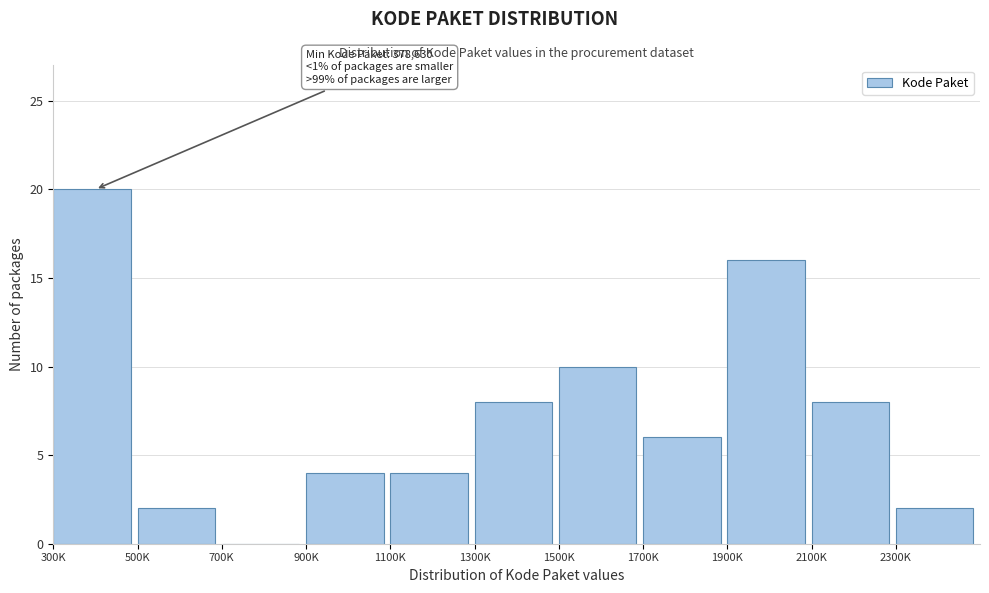

Reading left to right, list all the values displayed in this chart.

300K=20	500K=2	700K=0	900K=4	1100K=4	1300K=8	1500K=10	1700K=6	1900K=16	2100K=8	2300K=2